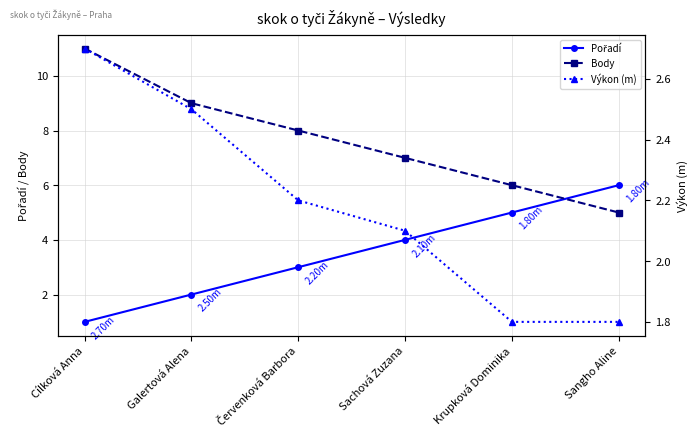

Is it true that Pořadí equals 4.5 at Červenková Barbora?

False